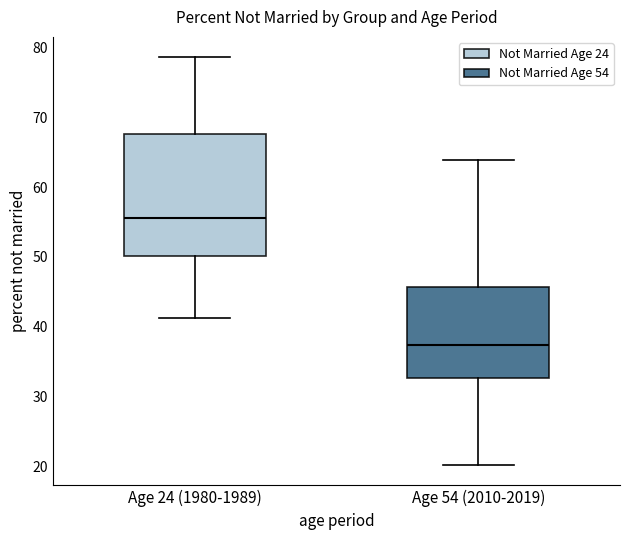

Reading left to right, read every box against the y-axis: the position of its median line, the range the box covers, and the ends of its whiskers. The values are not printed on the chart, so give them approximately, as read against the axis.

Age 24 (1980-1989): median 56, box 50 to 68, whiskers 41 to 79
Age 54 (2010-2019): median 37, box 33 to 46, whiskers 20 to 64